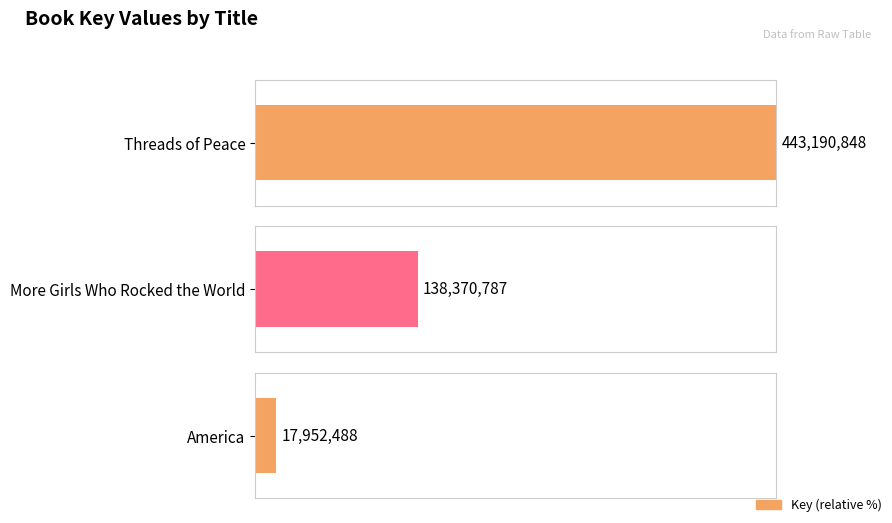

The chart shows a value of 237356746 at More Girls Who Rocked the World. True or false?

False